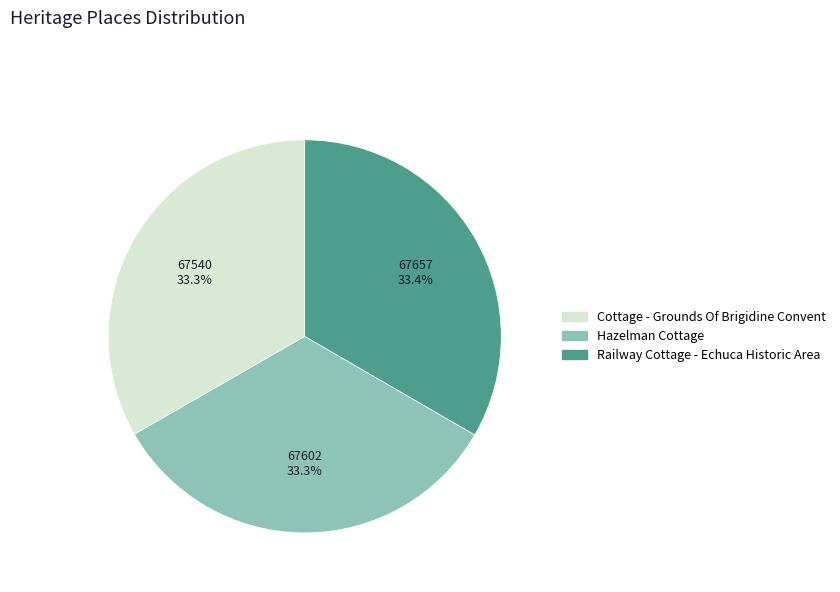

To the nearest percent, what is the combined percentage of Hazelman Cottage and Railway Cottage - Echuca Historic Area?

67%